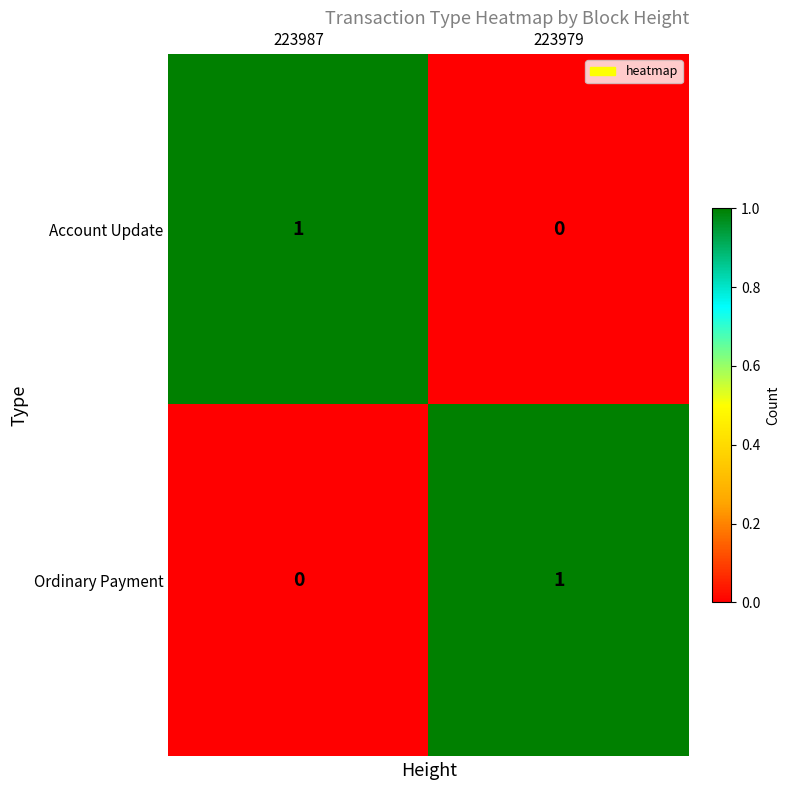

What is the maximum value shown in the chart?

1